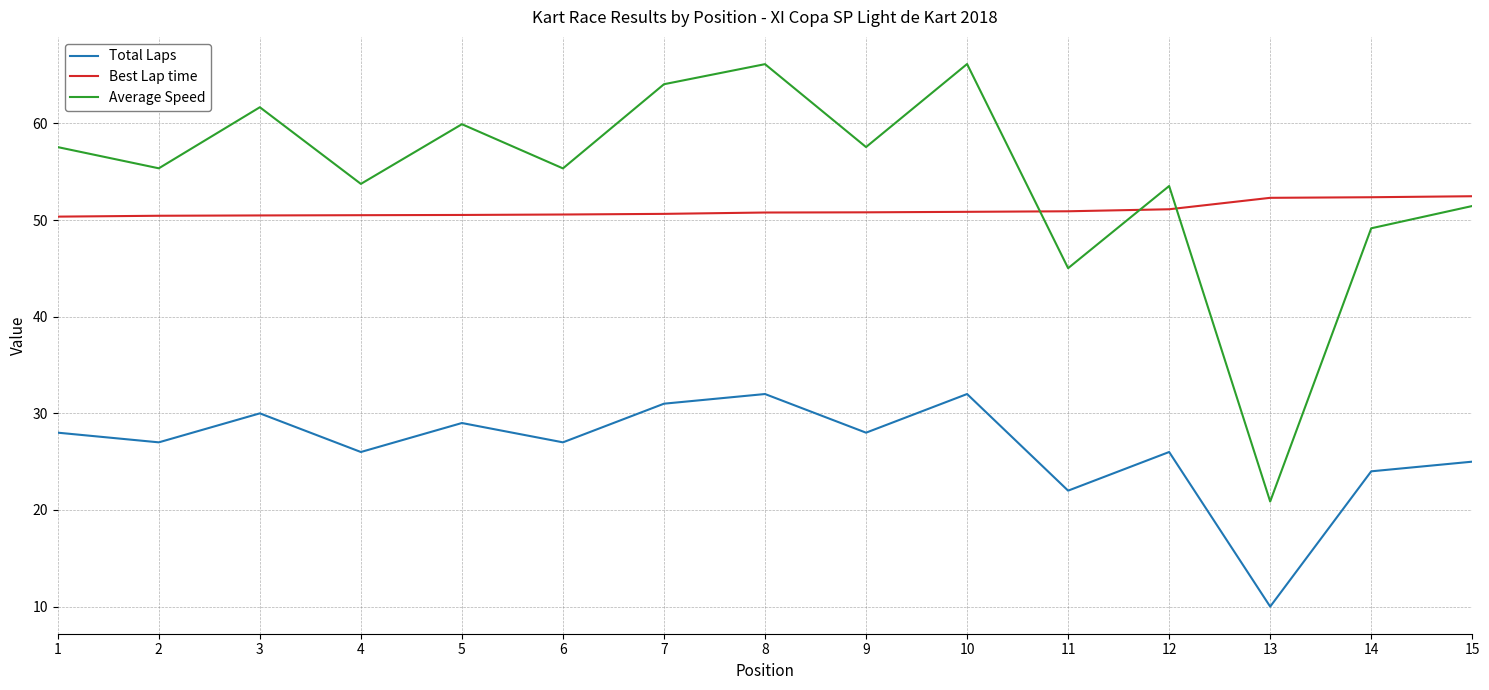

True or false: Total Laps has more than 1 points higher than both neighbors.

True